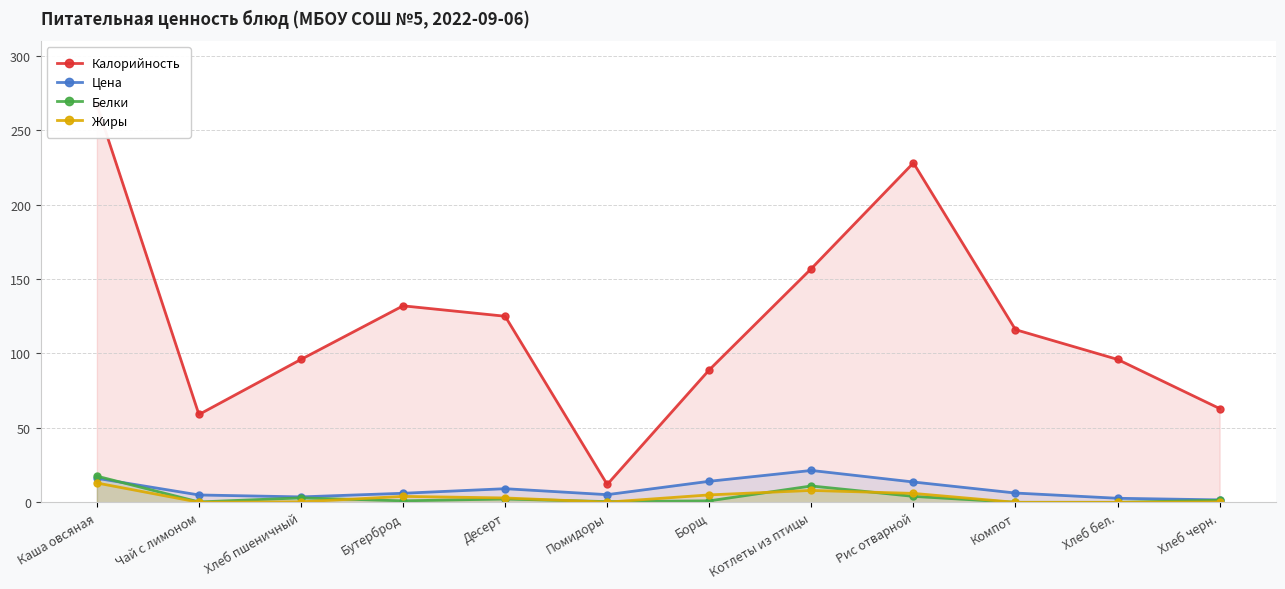

Reading right to left, transcribe all the data shown in this chart.

Калорийность: 63.0	96.0	116.0	228.0	157.0	89.0	12.0	125.0	132.0	96.0	59.0	267.0
Цена: 1.6	2.7	6.2	13.7	21.4	14.1	5.2	9.2	6.1	3.6	5.0	16.1
Белки: 1.4	0.0	0.0	4.0	11.0	1.0	0.5	2.2	1.0	3.0	0.3	17.6
Жиры: 0.3	0.0	0.0	6.0	8.0	5.0	0.1	2.9	4.0	0.3	0.1	13.0